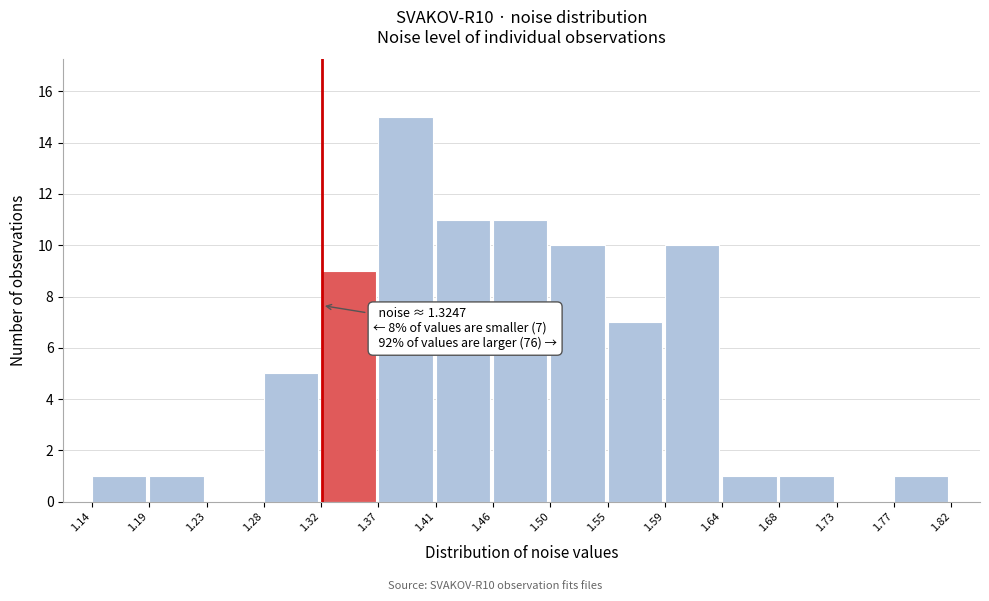

Over which range of the x-axis is the bar tallest?

1.37 to 1.41